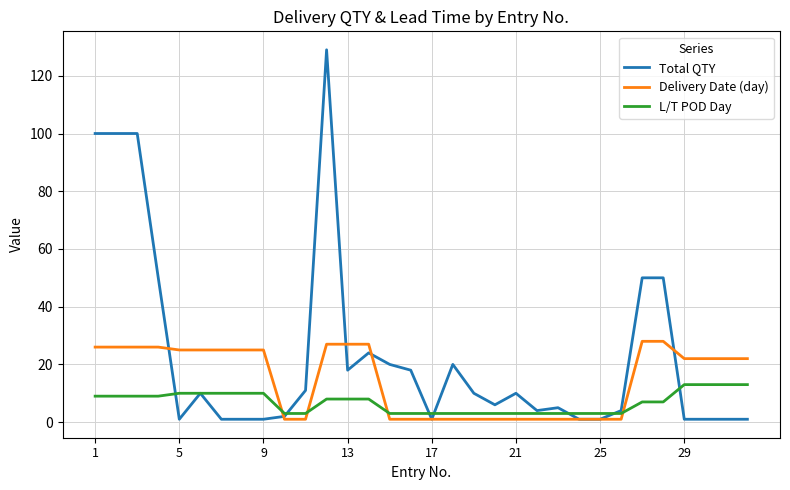

List the series in order of their overall mean, lowest first.

L/T POD Day, Delivery Date (day), Total QTY